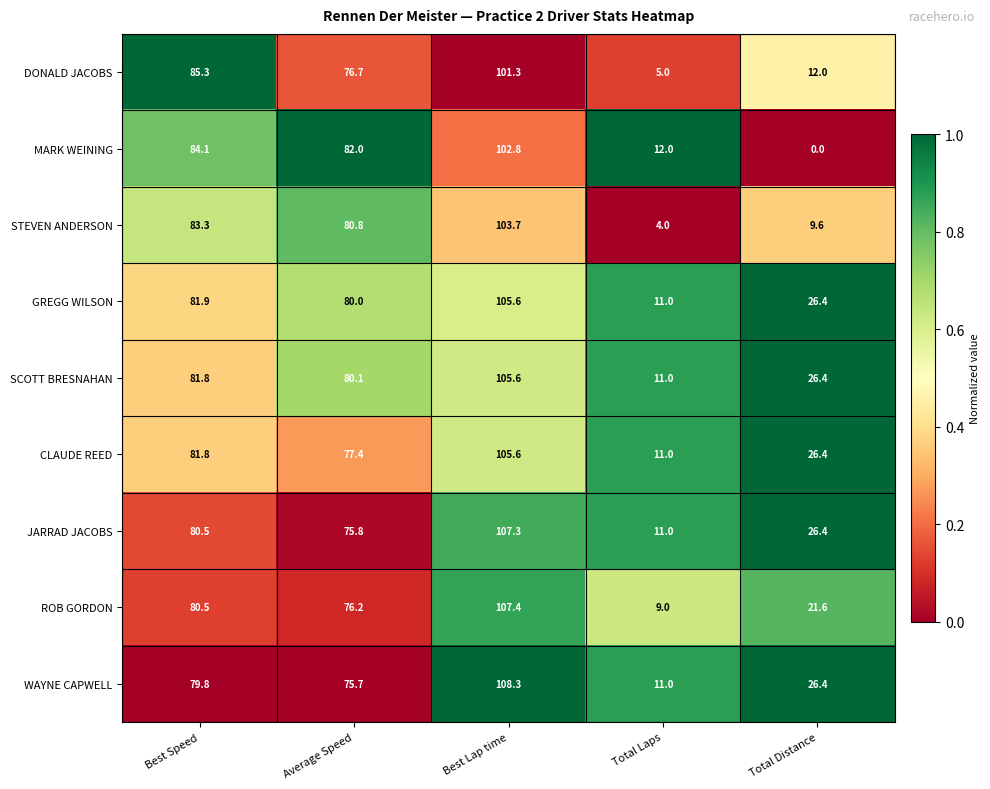

How many series are shown in this chart?

9